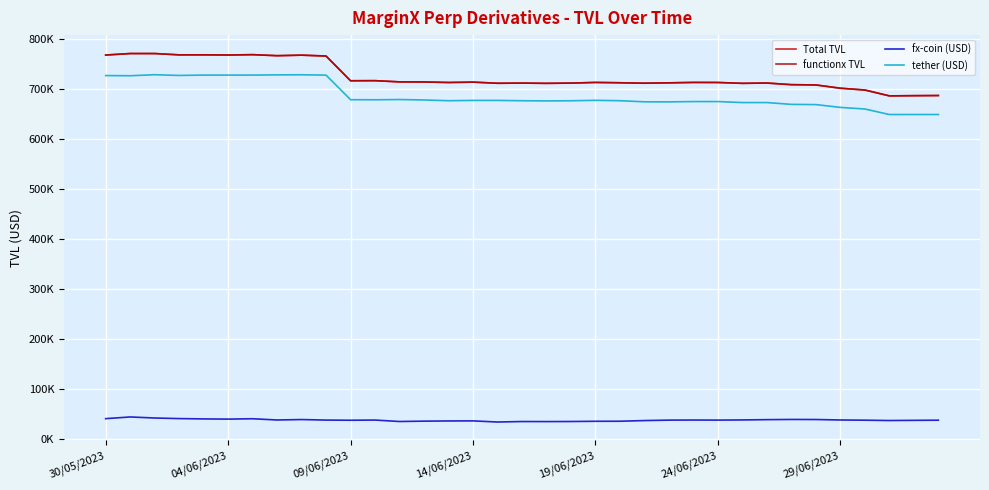

True or false: fx-coin (USD) and Total TVL intersect in this chart.

False